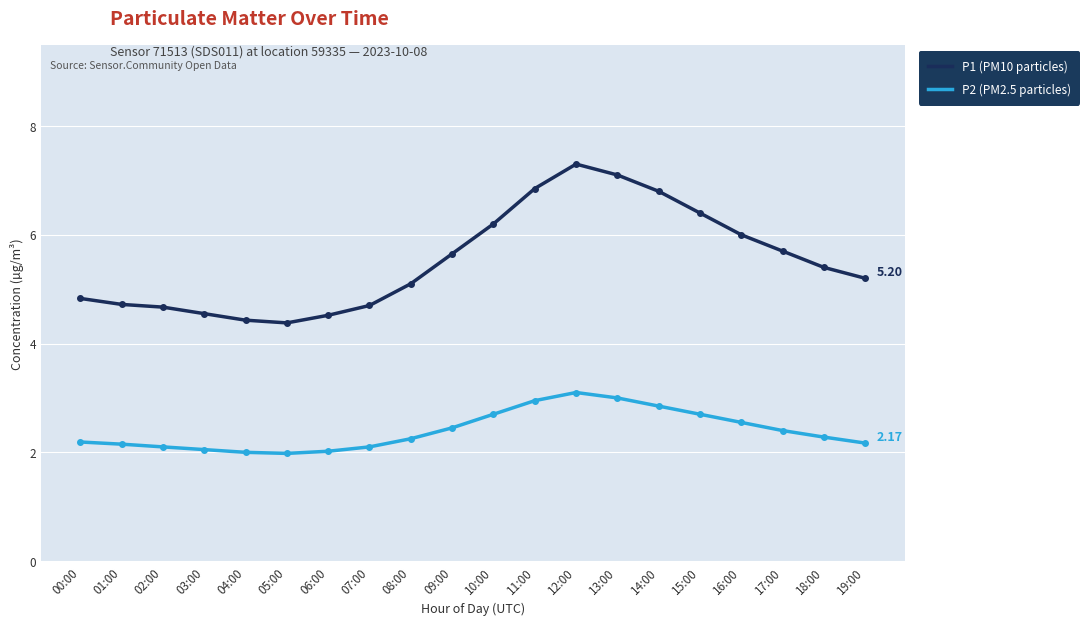

What is the label of the 1st point from the left?

00:00